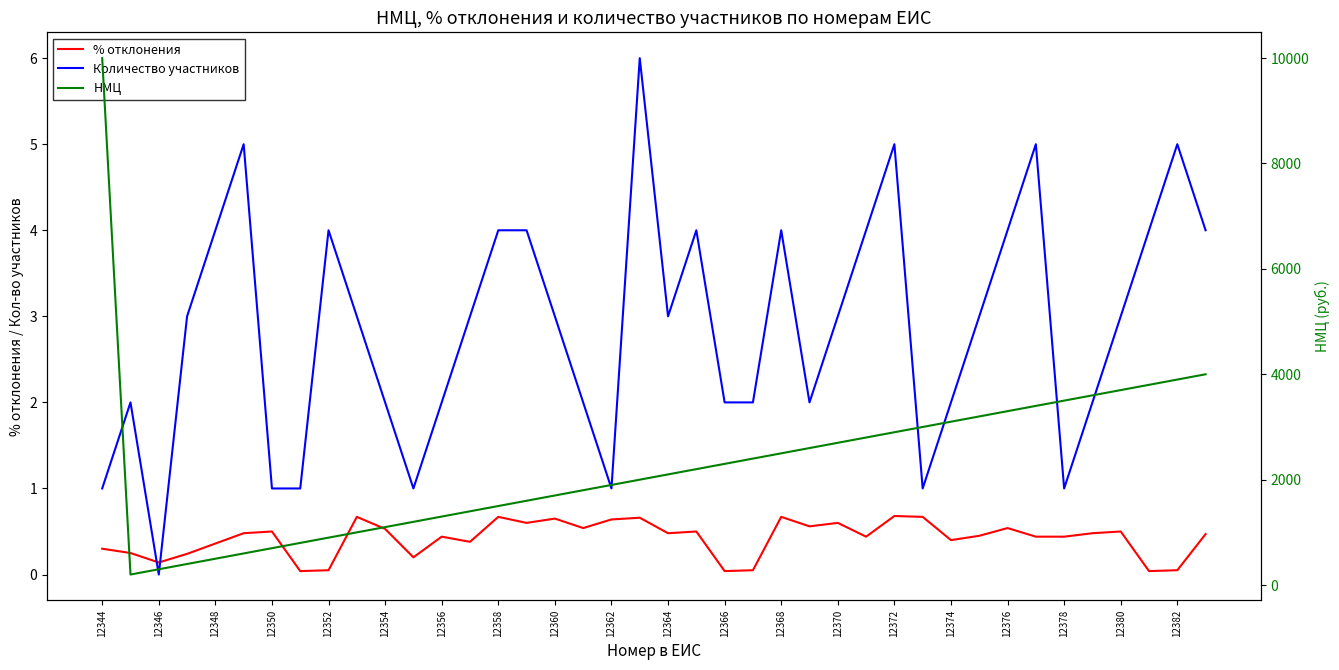

Where does the НМЦ series first go above 2200?

12344